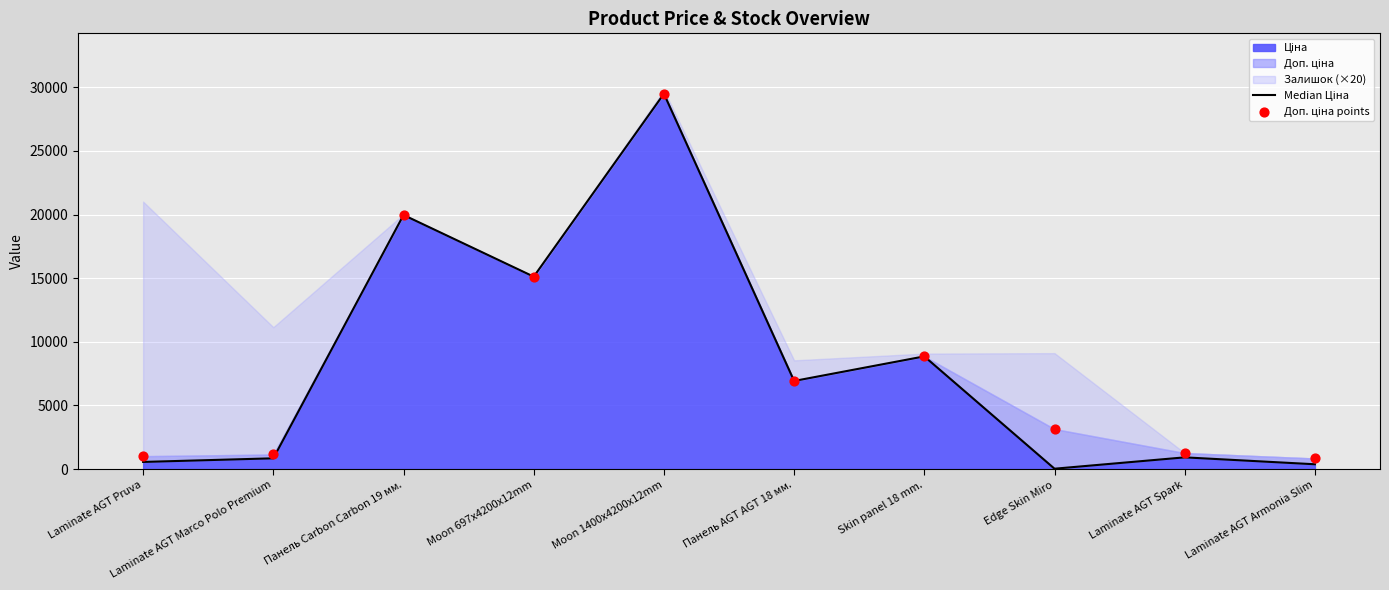

Is the value of Median Ціна at Moon 697x4200x12mm greater than the value of Доп. ціна points at Панель Carbon Carbon 19 мм.?

No